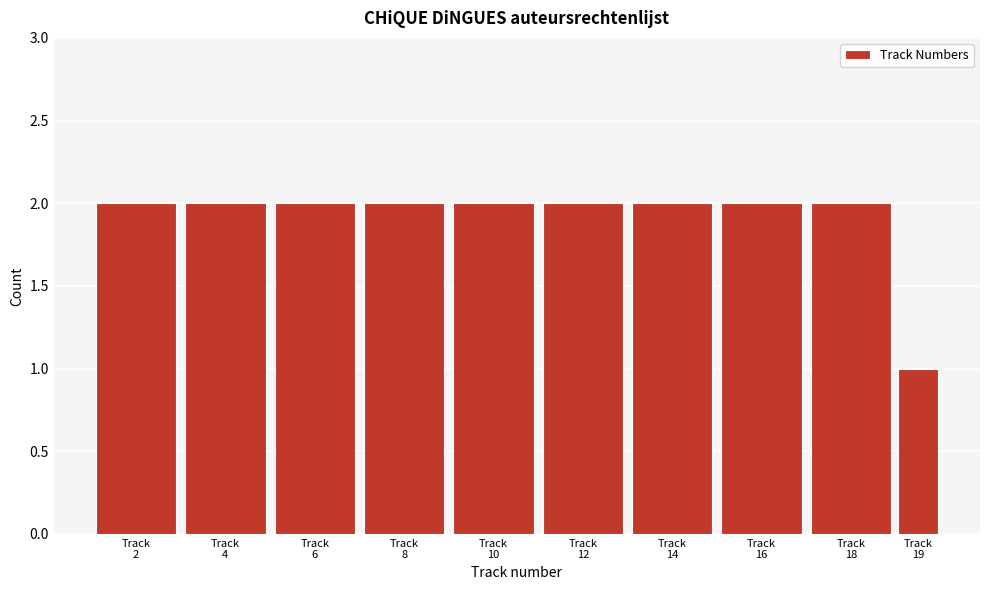

Reading right to left, transcribe all the data shown in this chart.

1	2	2	2	2	2	2	2	2	2